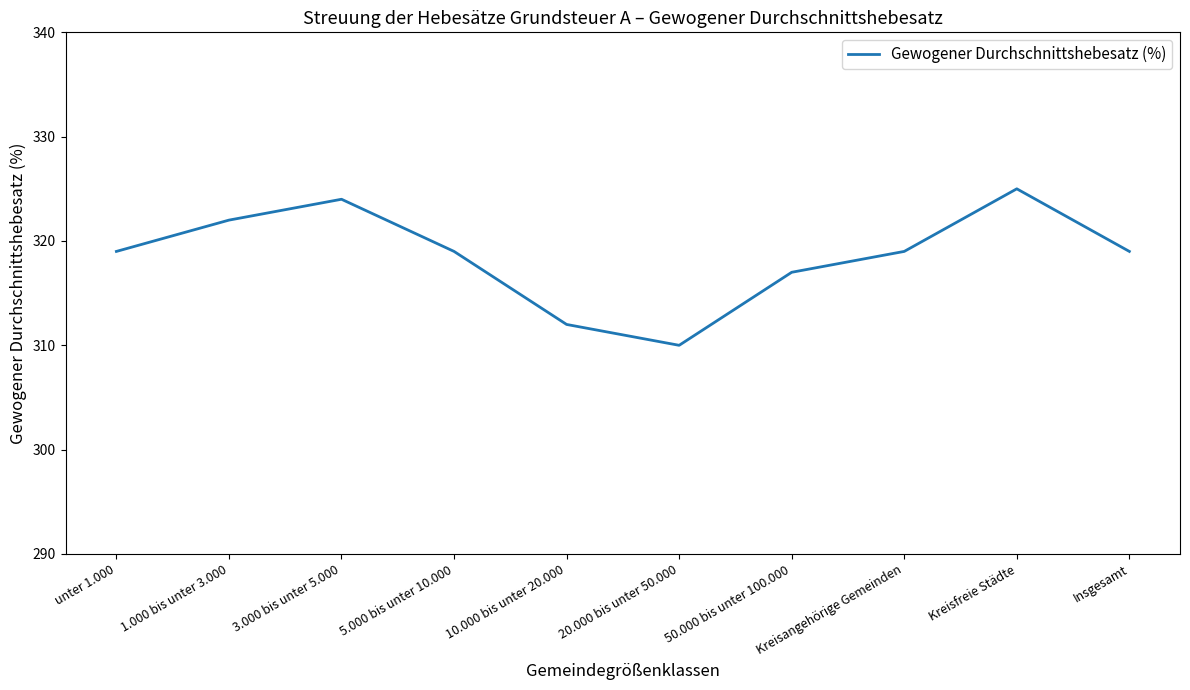

Is this an area chart (filled region under the line)?

No